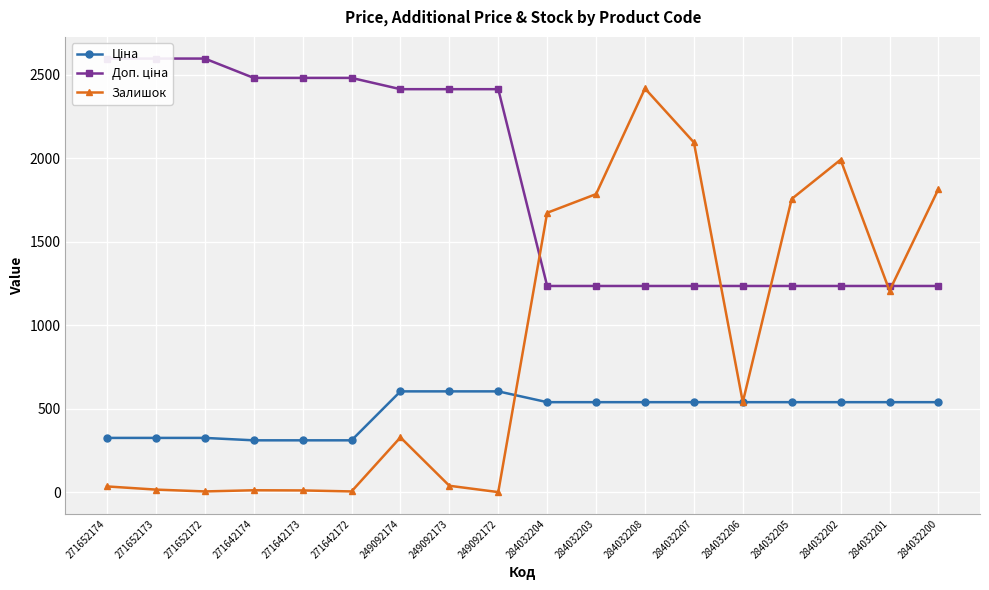

What is the maximum value shown in the chart?

2598.3